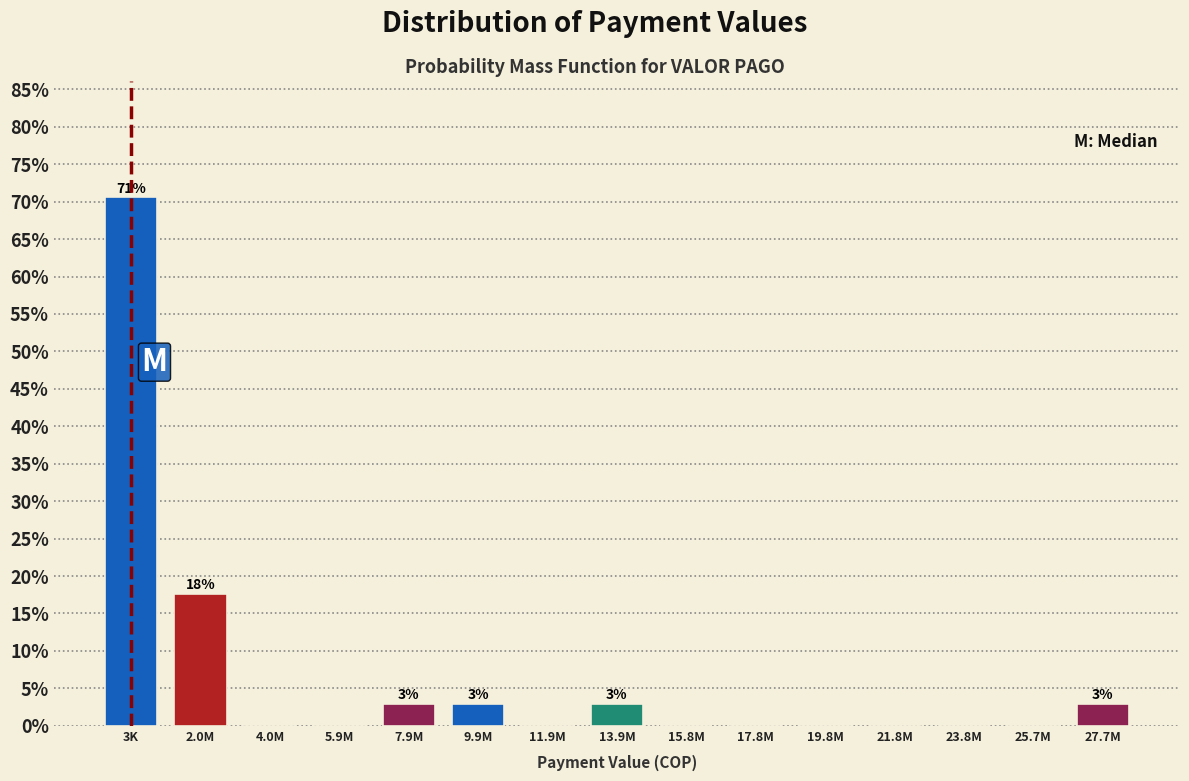

Reading right to left, transcribe all the data shown in this chart.

27.7M=2.9	25.7M=0.0	23.8M=0.0	21.8M=0.0	19.8M=0.0	17.8M=0.0	15.8M=0.0	13.9M=2.9	11.9M=0.0	9.9M=2.9	7.9M=2.9	5.9M=0.0	4.0M=0.0	2.0M=17.6	3K=70.6